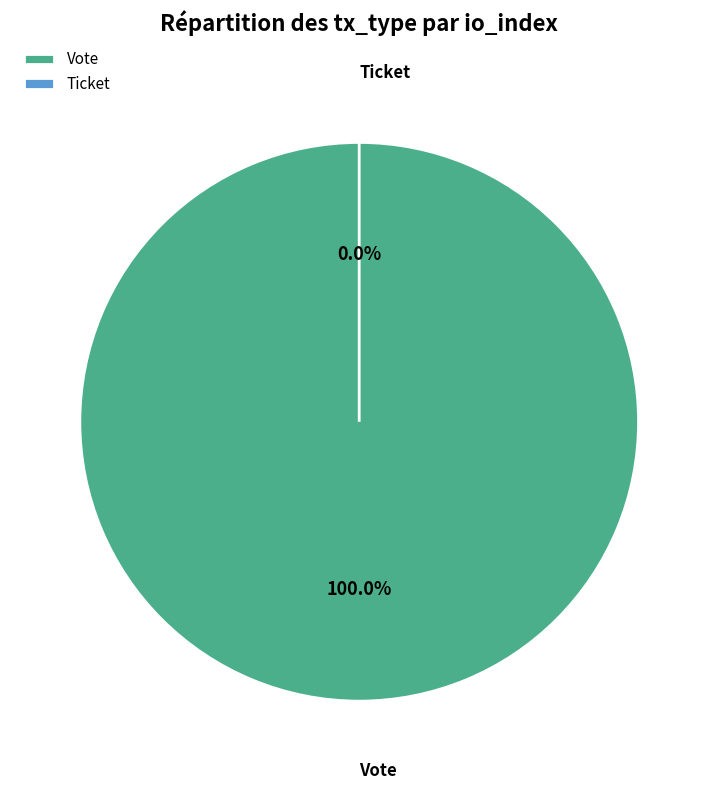

Between Ticket and Vote, which is larger?

Vote